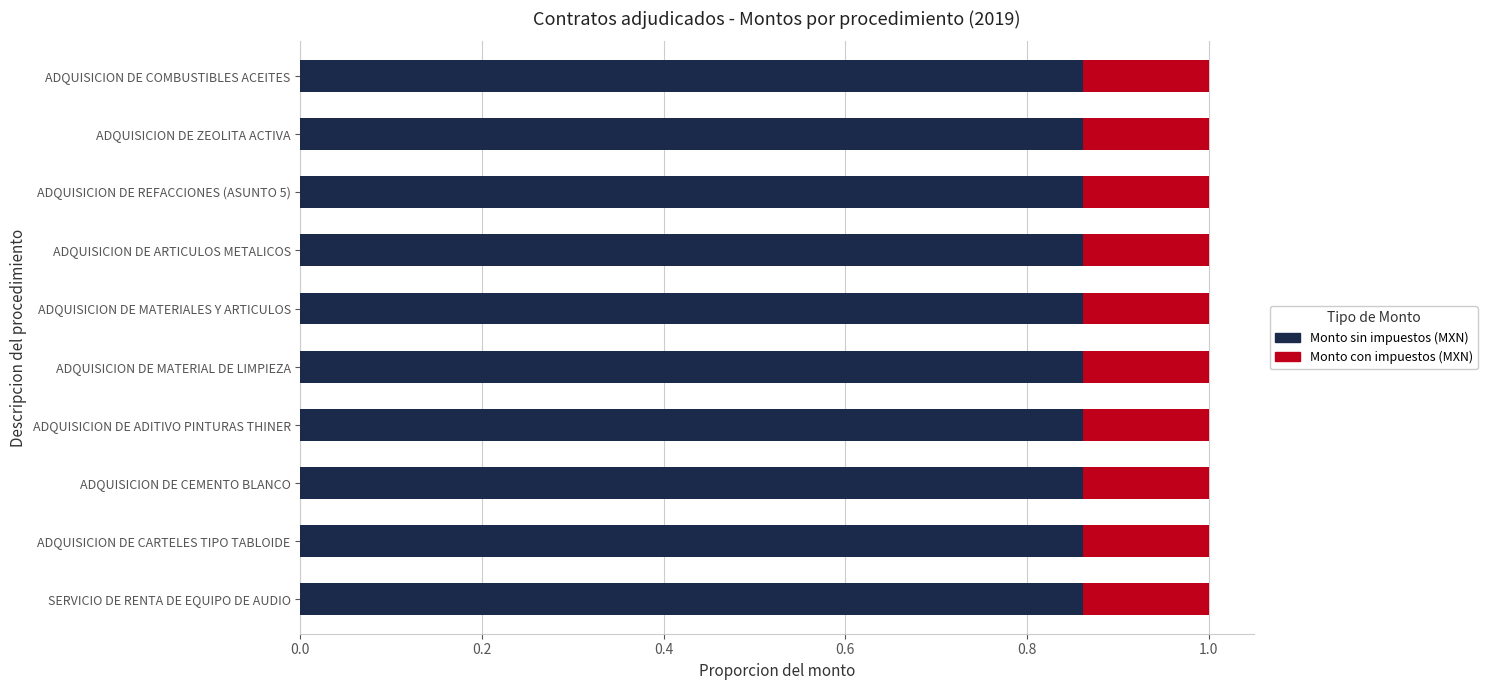

What is the total value across all series at ADQUISICION DE COMBUSTIBLES ACEITES?

1.0